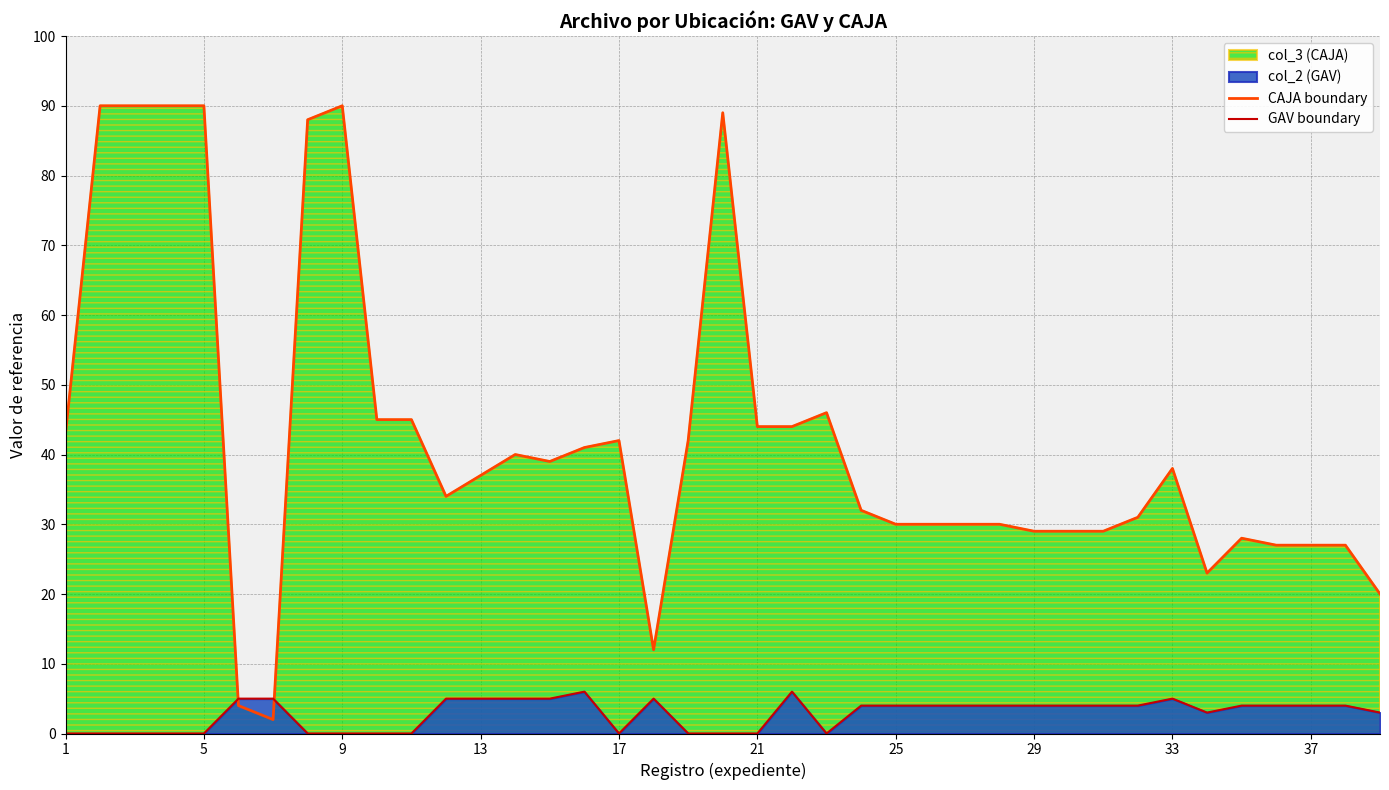

How many interior local peaks does the GAV boundary series have?

4